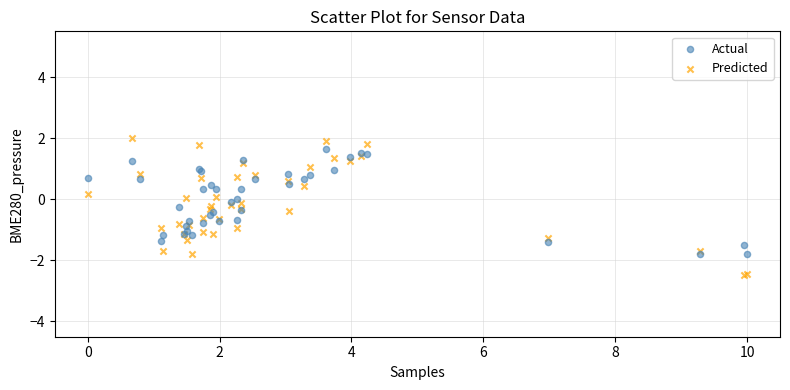

Which series reaches the minimum Y coordinate?

Predicted